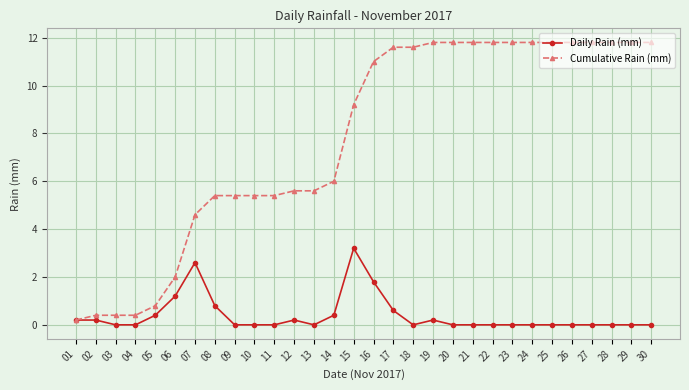

Reading right to left, transcribe all the data shown in this chart.

Daily Rain (mm): 30=0.0	29=0.0	28=0.0	27=0.0	26=0.0	25=0.0	24=0.0	23=0.0	22=0.0	21=0.0	20=0.0	19=0.2	18=0.0	17=0.6	16=1.8	15=3.2	14=0.4	13=0.0	12=0.2	11=0.0	10=0.0	09=0.0	08=0.8	07=2.6	06=1.2	05=0.4	04=0.0	03=0.0	02=0.2	01=0.2
Cumulative Rain (mm): 30=11.8	29=11.8	28=11.8	27=11.8	26=11.8	25=11.8	24=11.8	23=11.8	22=11.8	21=11.8	20=11.8	19=11.8	18=11.6	17=11.6	16=11.0	15=9.2	14=6.0	13=5.6	12=5.6	11=5.4	10=5.4	09=5.4	08=5.4	07=4.6	06=2.0	05=0.8	04=0.4	03=0.4	02=0.4	01=0.2